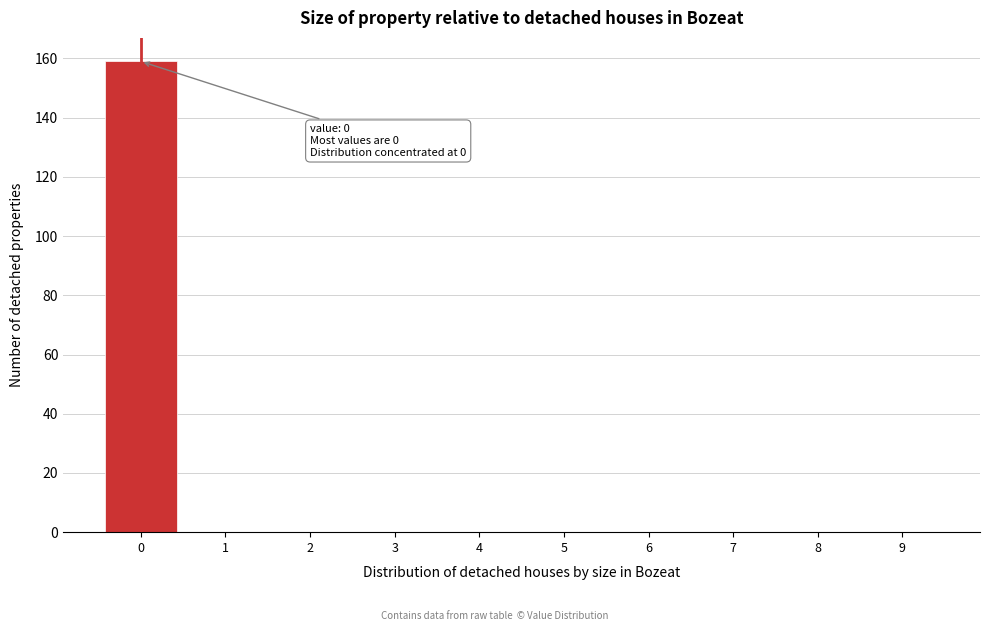

Which range on the x-axis has the tallest bar?

-0.5 to 0.5